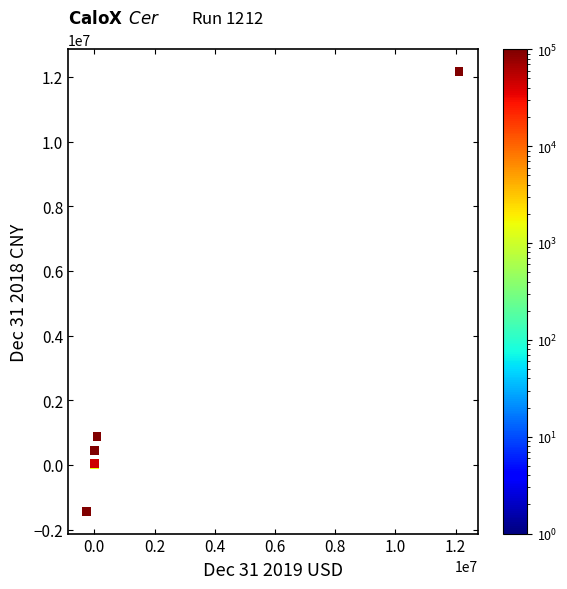

What Y value in the scatter plot is closest to 5366953?

870265